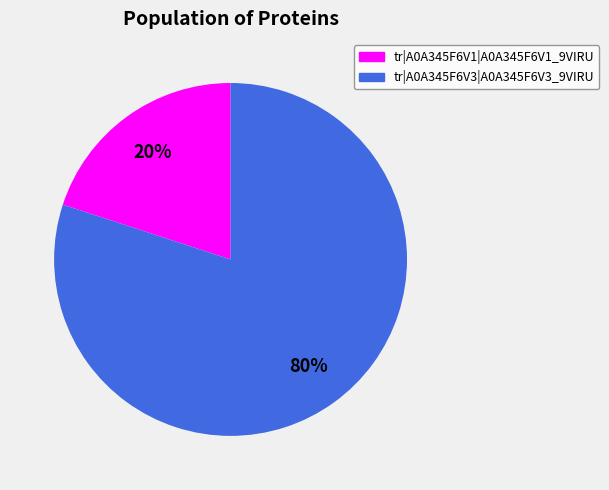

Is the sum of tr|A0A345F6V1|A0A345F6V1_9VIRU and tr|A0A345F6V3|A0A345F6V3_9VIRU greater than half?

Yes